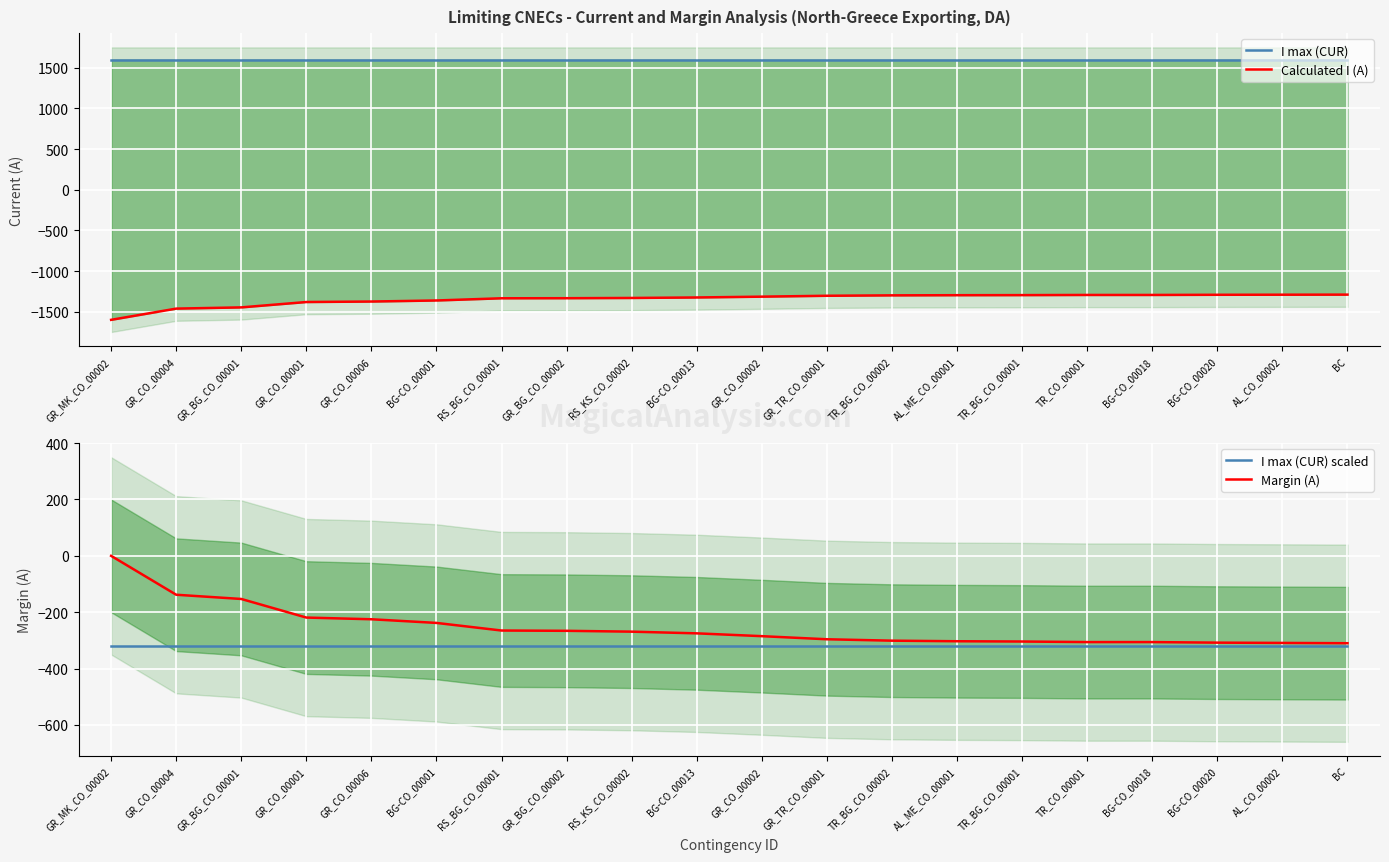

Between RS_KS_CO_00002 and BG-CO_00020, which series saw the biggest shift?

Calculated I (A)